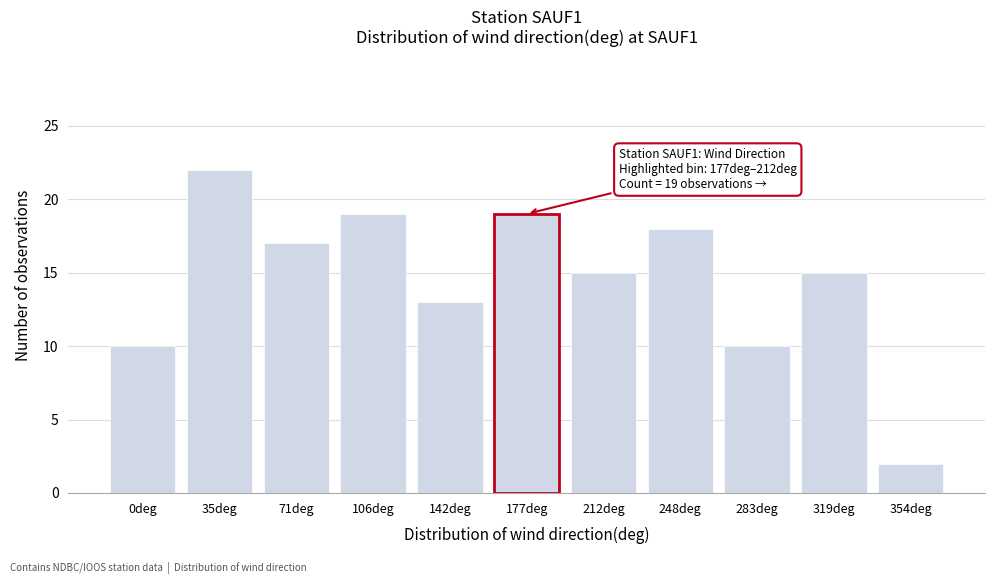

Reading left to right, what are all the values shown in this chart?

0deg=10	35deg=22	71deg=17	106deg=19	142deg=13	177deg=19	212deg=15	248deg=18	283deg=10	319deg=15	354deg=2